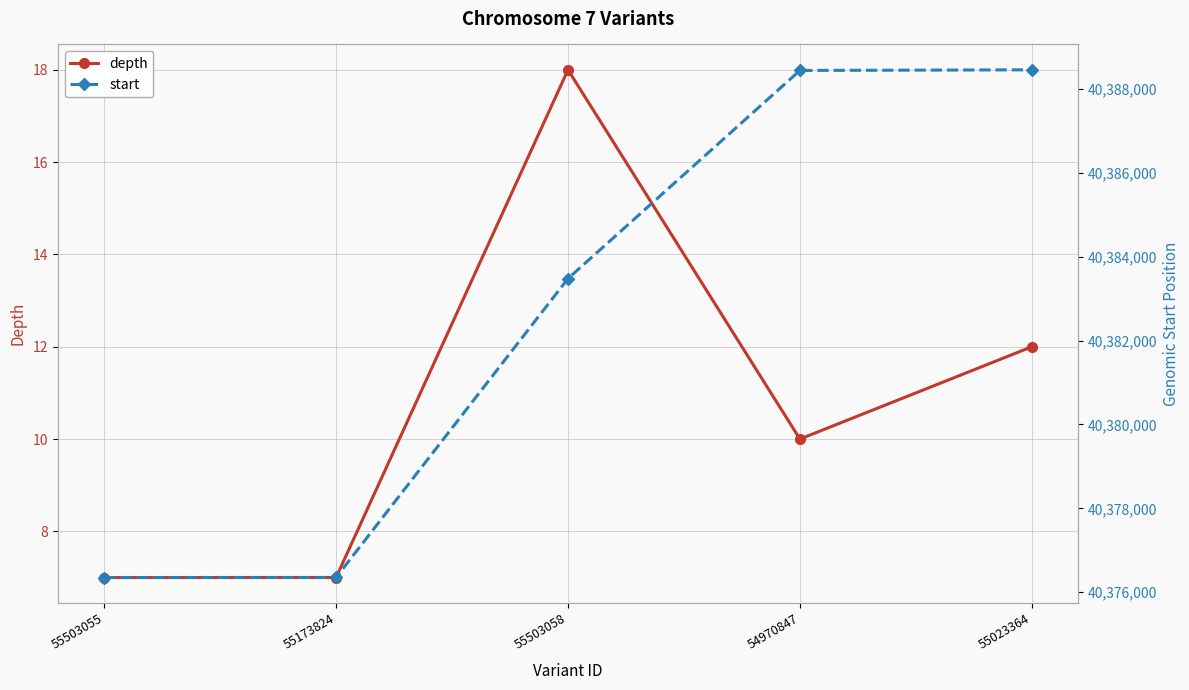

Reading right to left, list all the values displayed in this chart.

depth: 12	10	18	7	7
start: 40388455	40388440	40383478	40376352	40376350